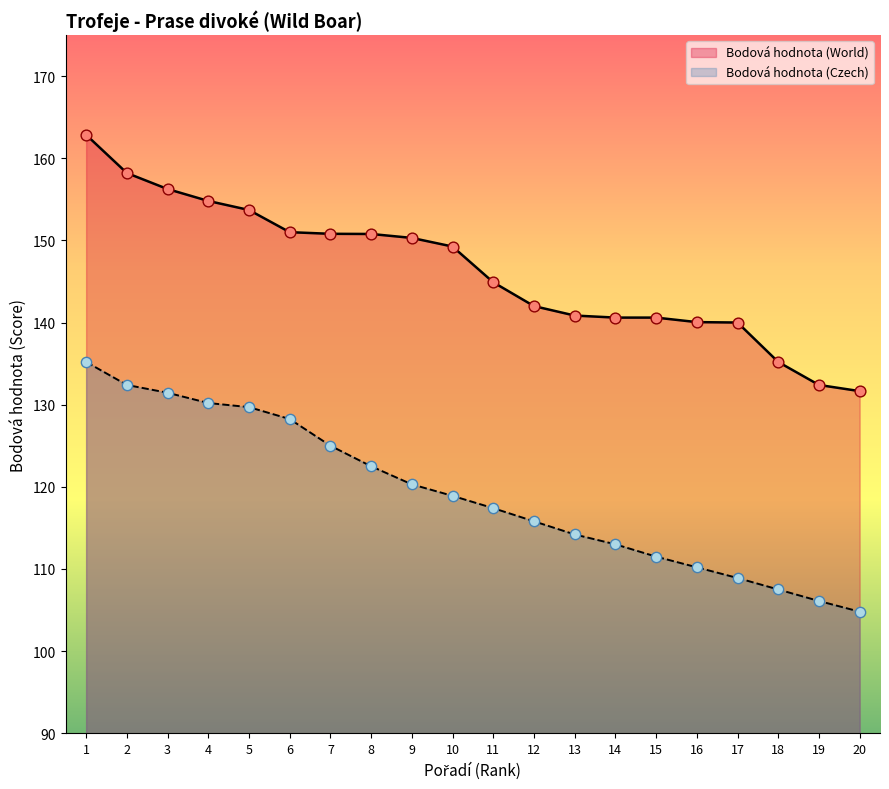

Which series has the largest Y range (max minus min)?

Bodová hodnota (World)